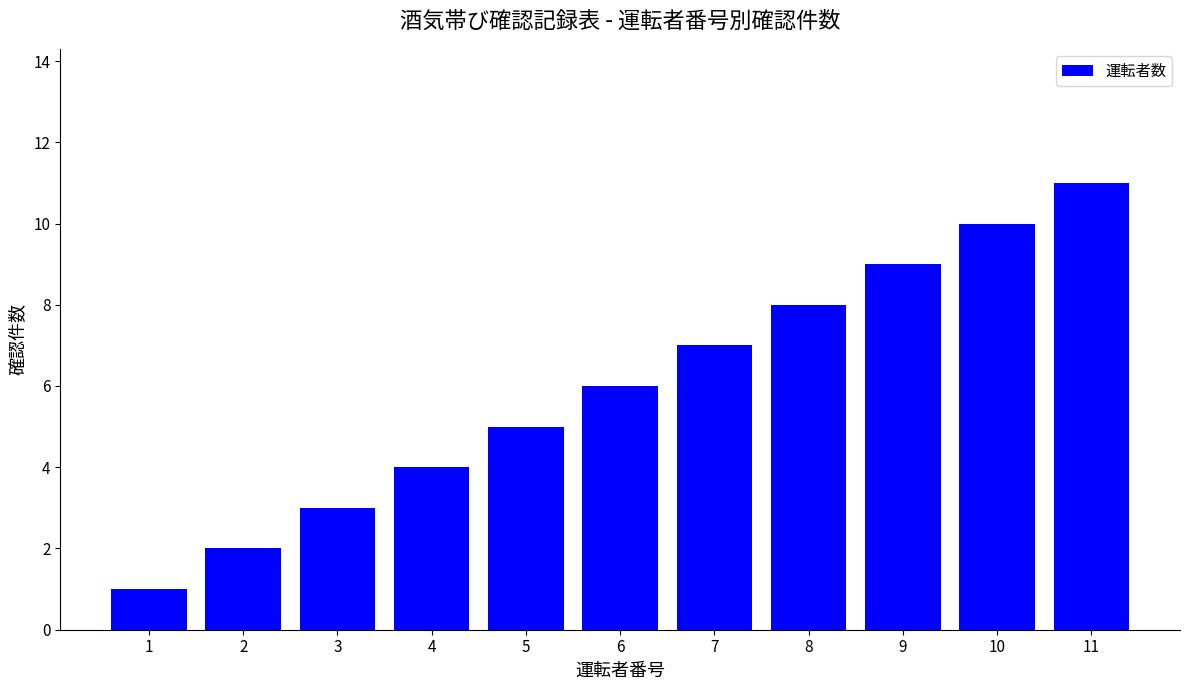

Is it true that the value at 7 is 7?

True